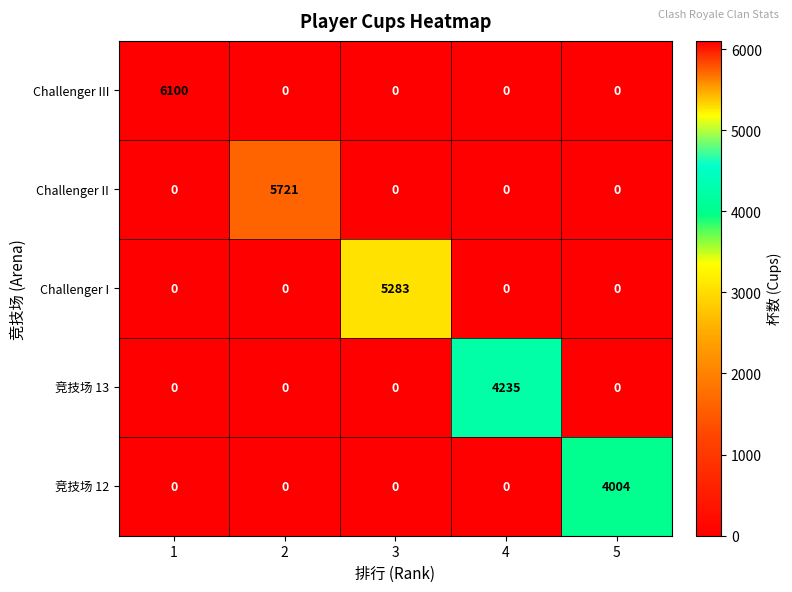

Which series changed the most between 2 and 3?

Challenger II